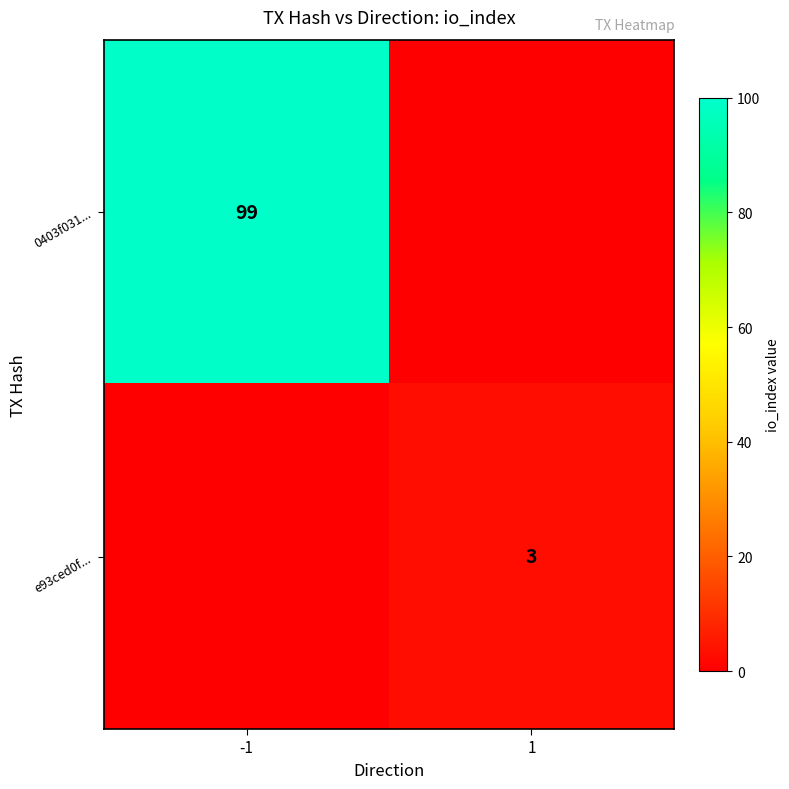

Is the value of 0403f031... at -1 greater than the value of e93ced0f... at 1?

Yes